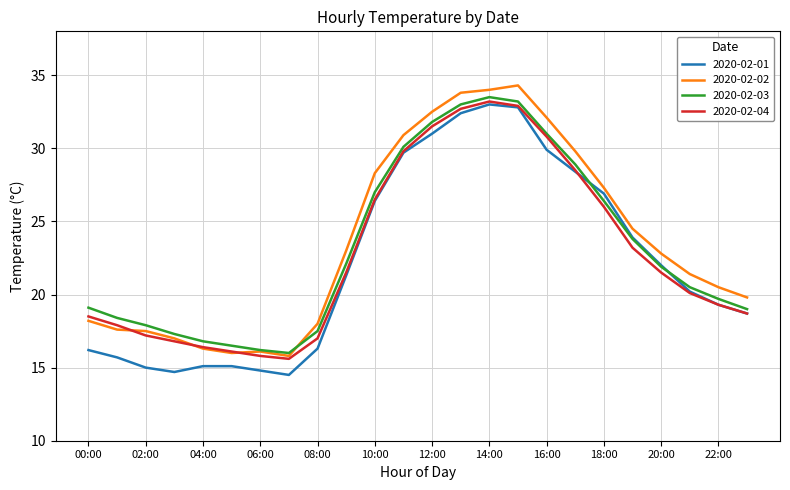

What is the minimum value shown in the chart?

14.5